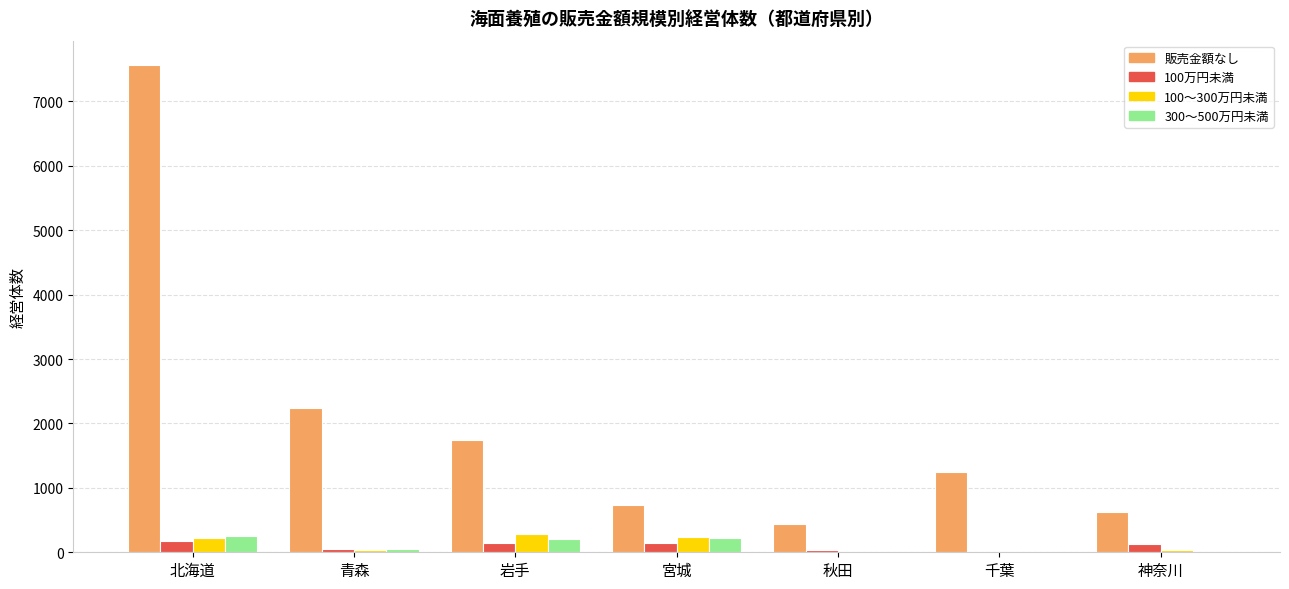

Where does the 100万円未満 series first go above 134?

北海道